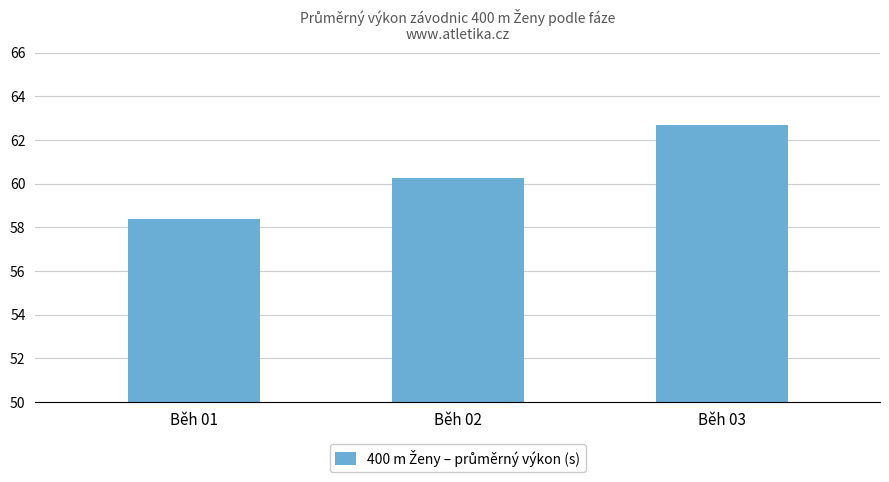

Which category has the highest value across all series?

Běh 03